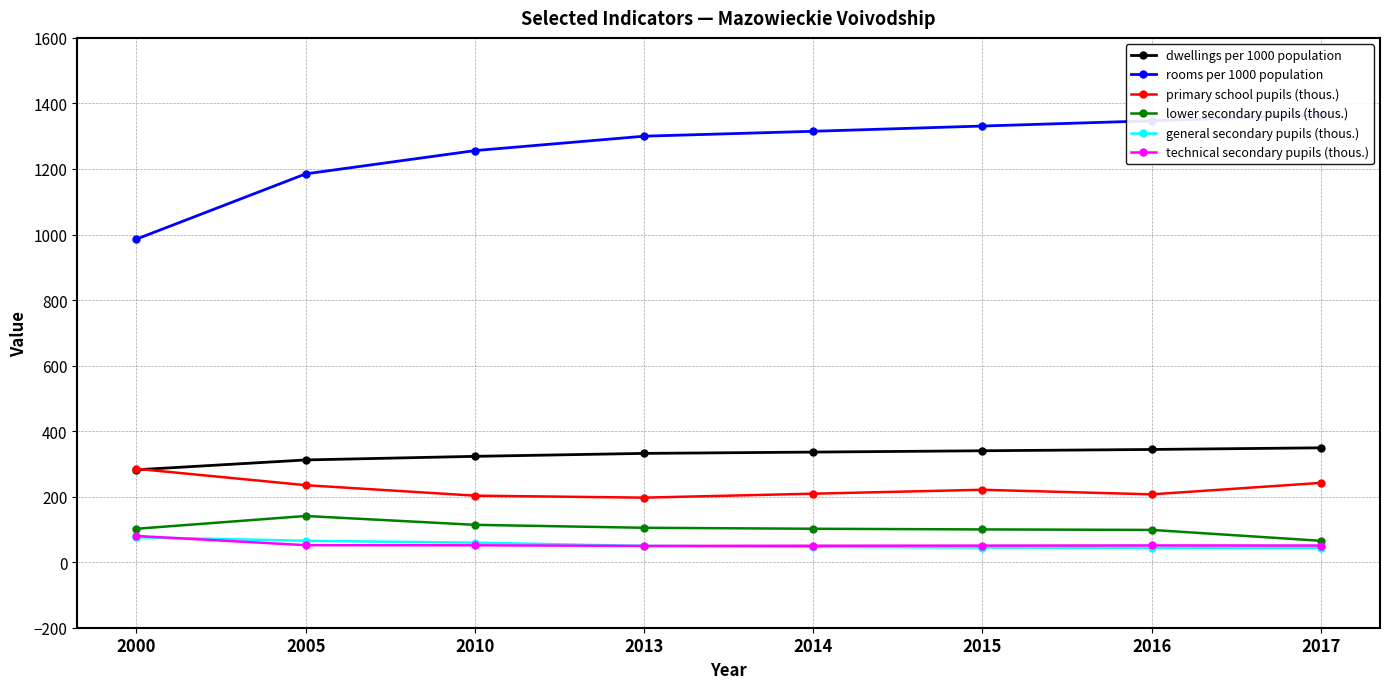

What is the total value across all series at 2016?

2091.7